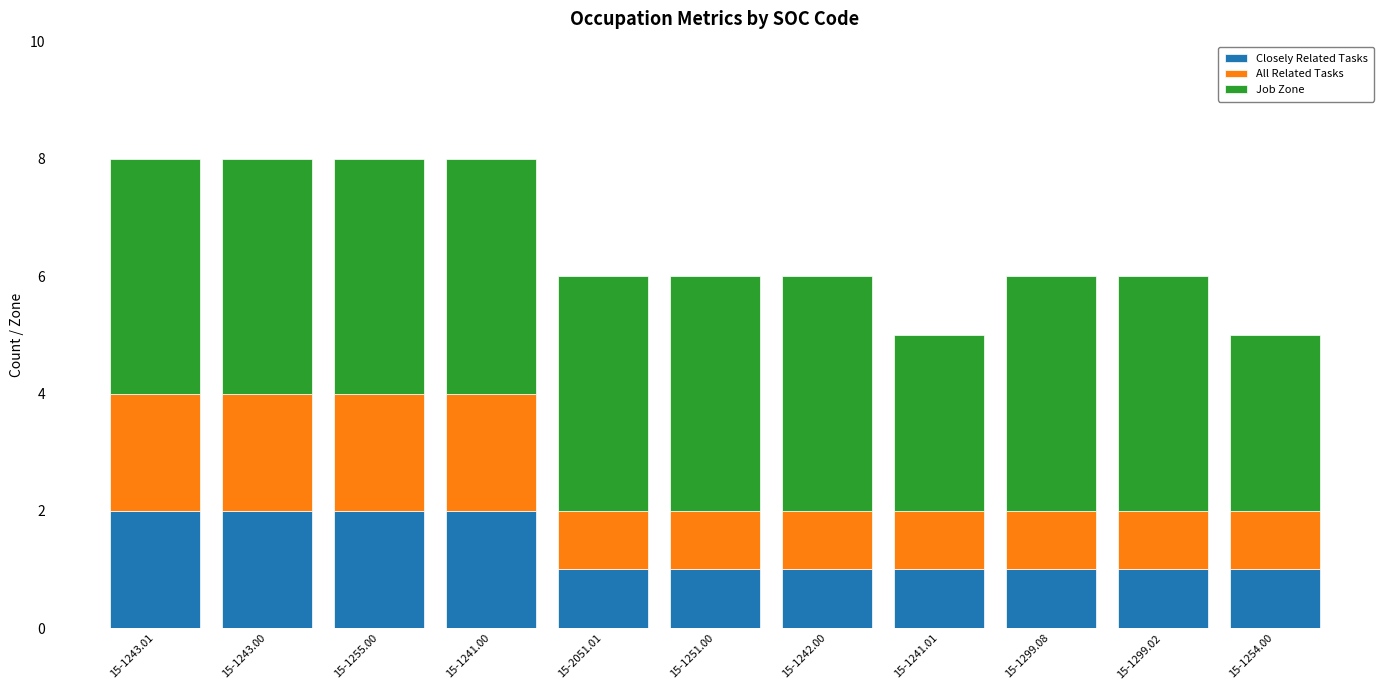

What is the sum of all Closely Related Tasks values?

15